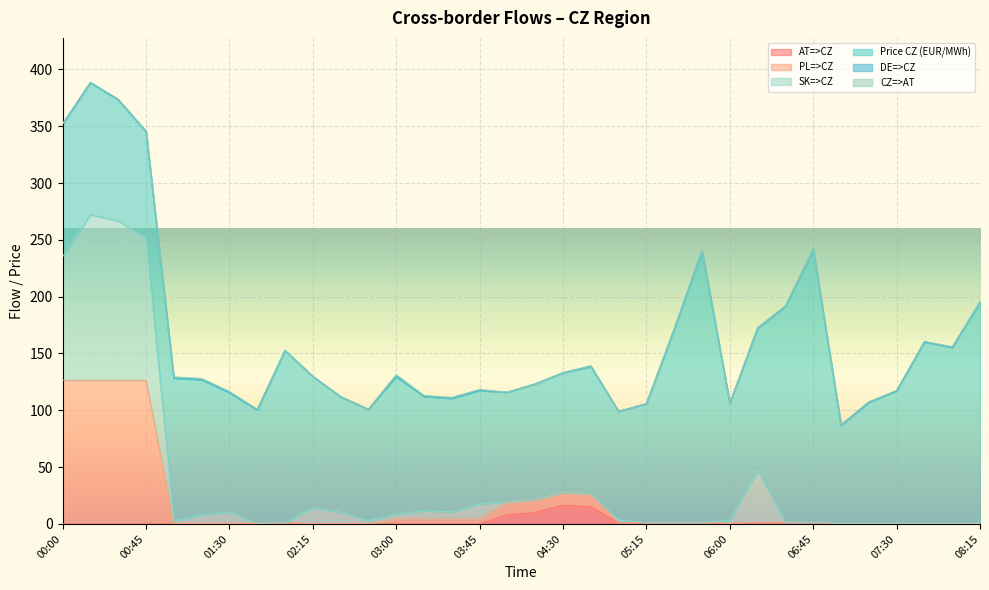

At which label does AT=>CZ reach its peak?

04:30